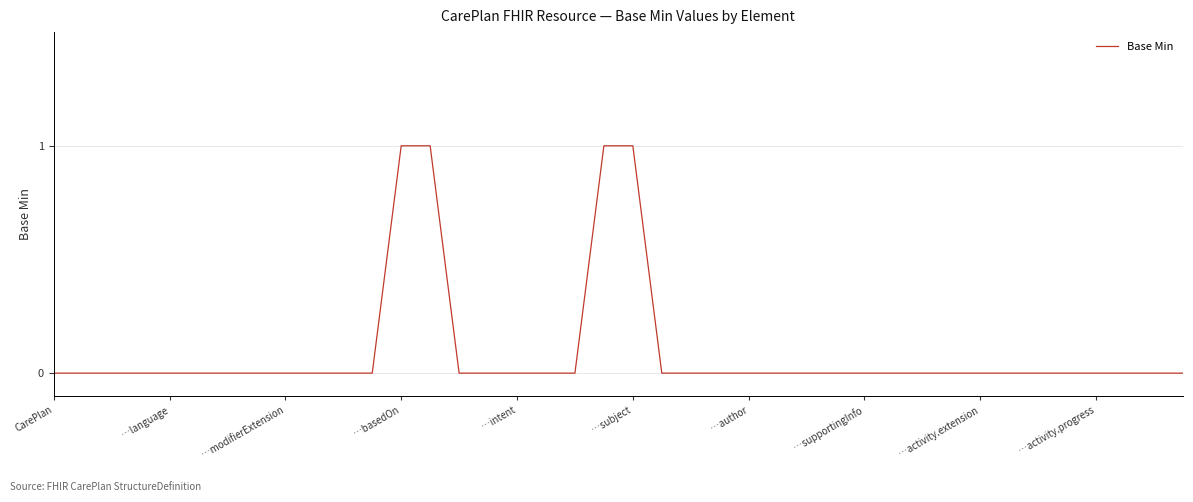

Which category has the lowest value across all series?

CarePlan